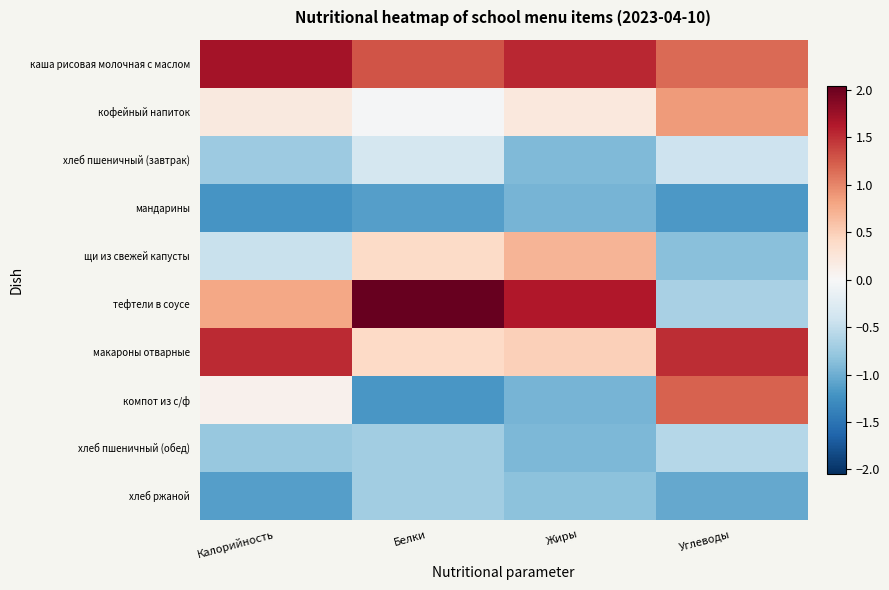

Rank the series at Углеводы from highest to lowest value.

макароны отварные, компот из с/ф, каша рисовая молочная с маслом, кофейный напиток, хлеб пшеничный (завтрак), хлеб пшеничный (обед), тефтели в соусе, щи из свежей капусты, хлеб ржаной, мандарины